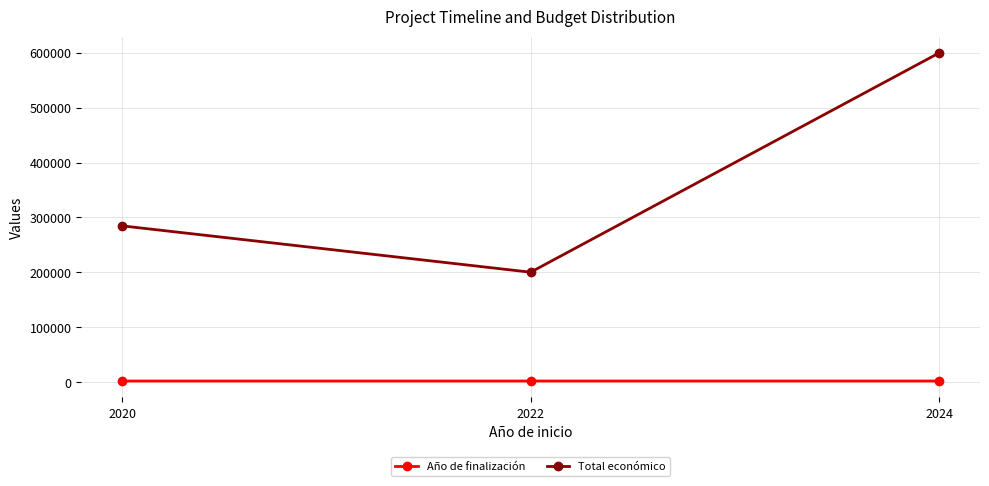

Count the number of data series in this chart.

2